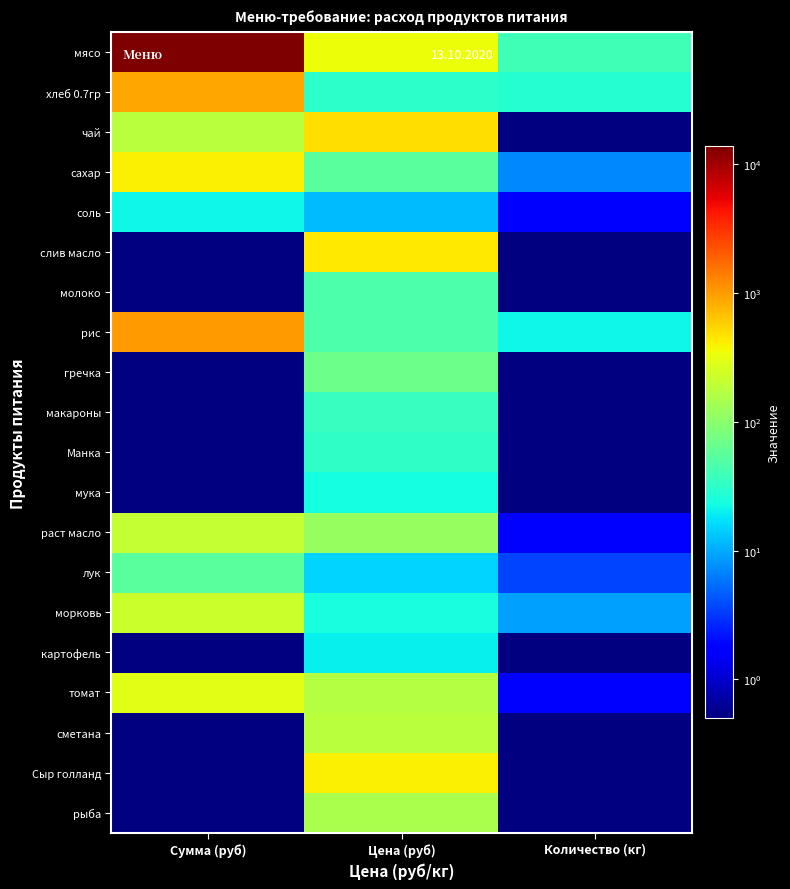

Rank the series at Сумма (руб) from highest to lowest value.

мясо, рис, хлеб 0.7гр, сахар, томат, морковь, раст масло, чай, лук, соль, слив масло, молоко, гречка, макароны, Манка, мука, картофель, сметана, Сыр голланд, рыба